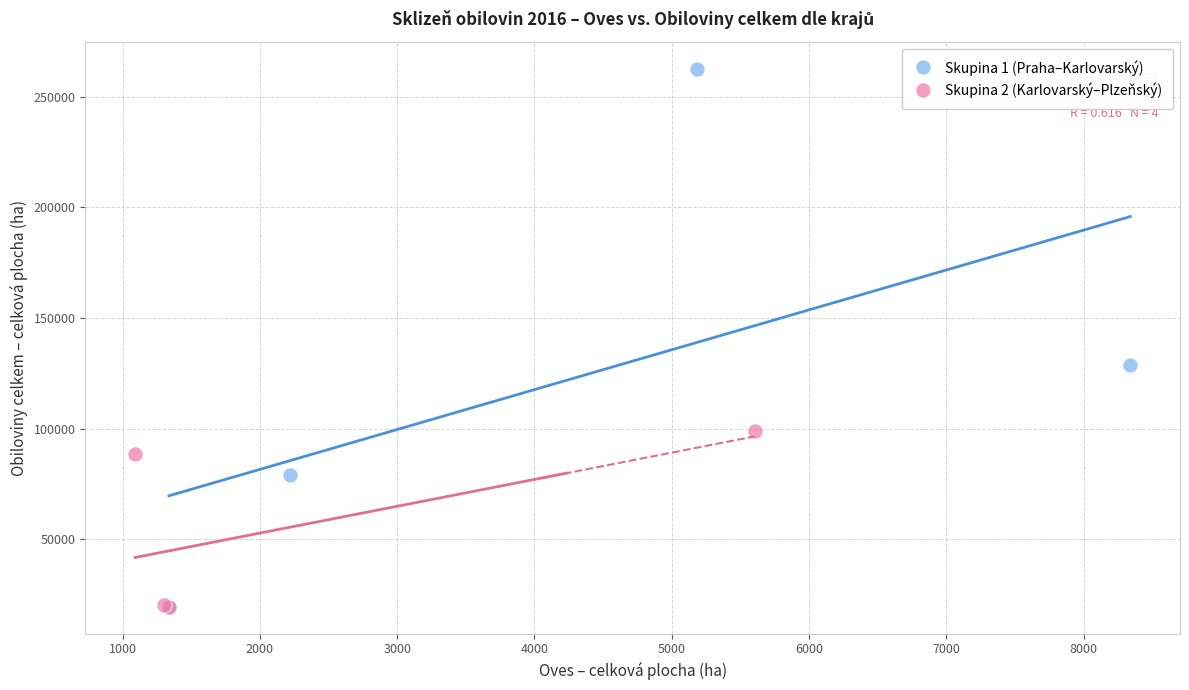

Which series has the largest Y range (max minus min)?

Skupina 1 (Praha–Karlovarský)